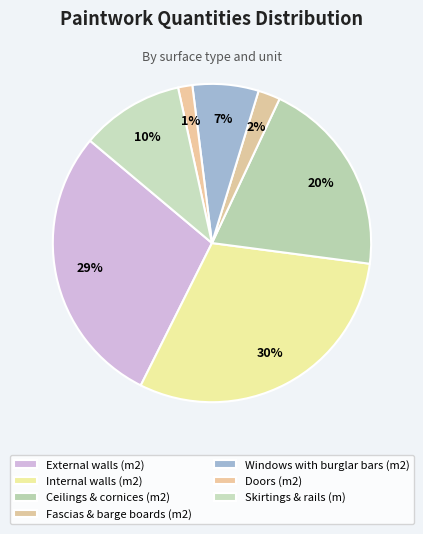

What is the smallest slice in the pie chart?

Doors (m2)